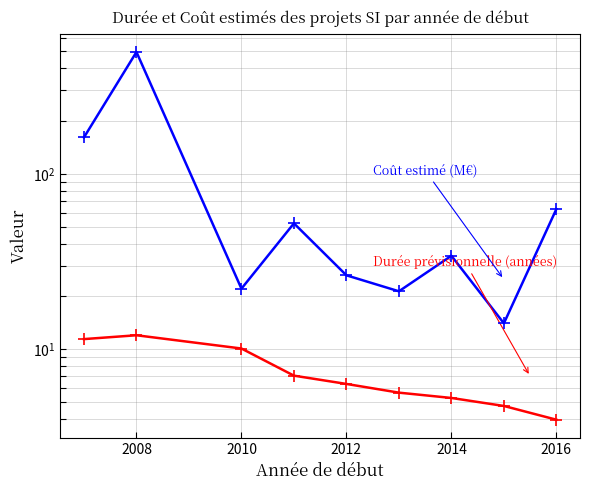

True or false: Coût estimé (M€) and Durée prévisionnelle (années) intersect in this chart.

False